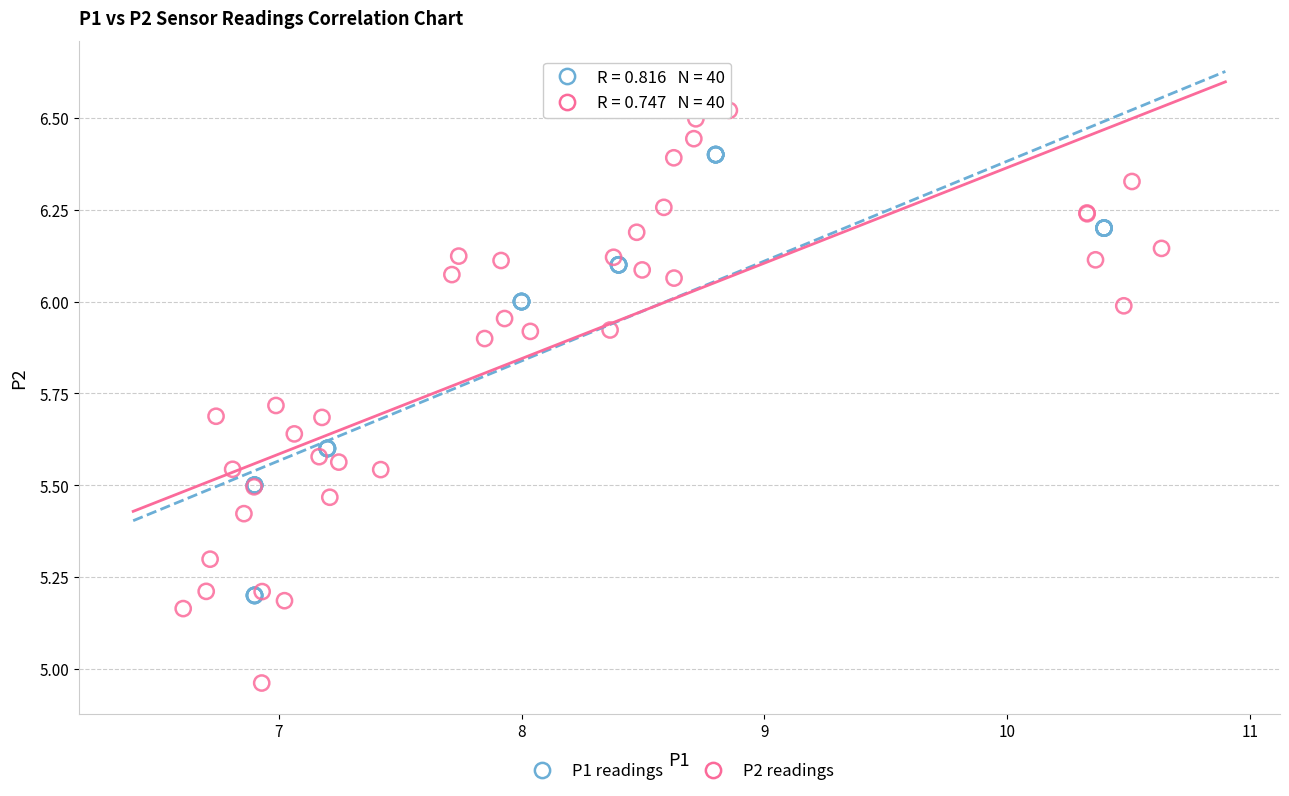

Which series has the largest Y range (max minus min)?

P2 readings